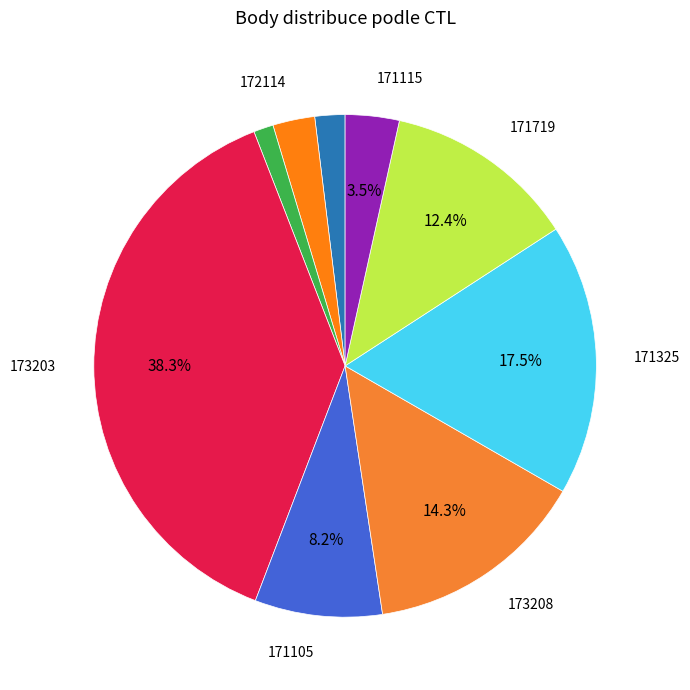

Is there any slice that represents more than half of the pie?

No